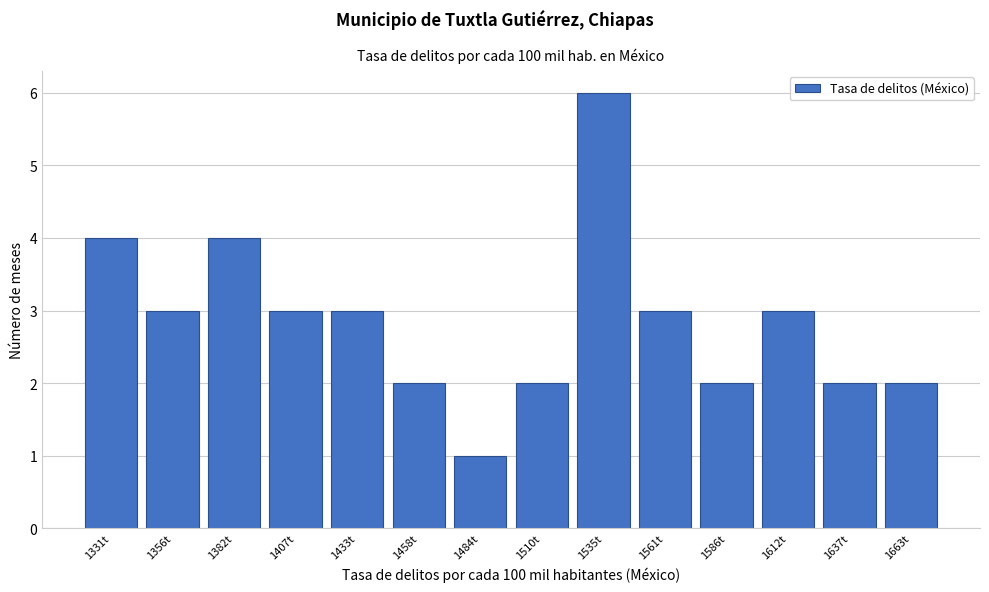

Reading left to right, list all the values displayed in this chart.

4	3	4	3	3	2	1	2	6	3	2	3	2	2